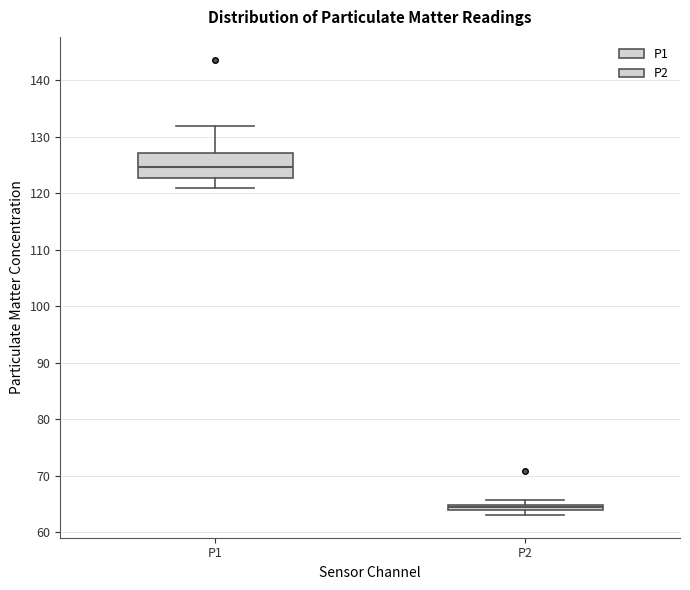

Where is the lower edge of the box for P2 on the y-axis? The values are not printed on the chart, so give them approximately, as read against the axis.

64